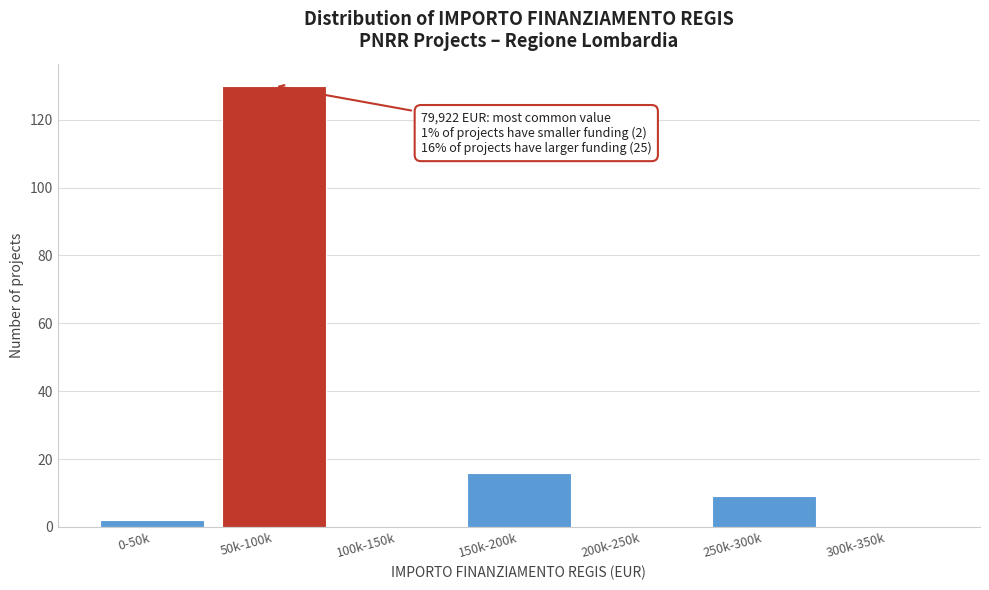

Reading left to right, transcribe all the data shown in this chart.

0-50k=2	50k-100k=130	100k-150k=0	150k-200k=16	200k-250k=0	250k-300k=9	300k-350k=0